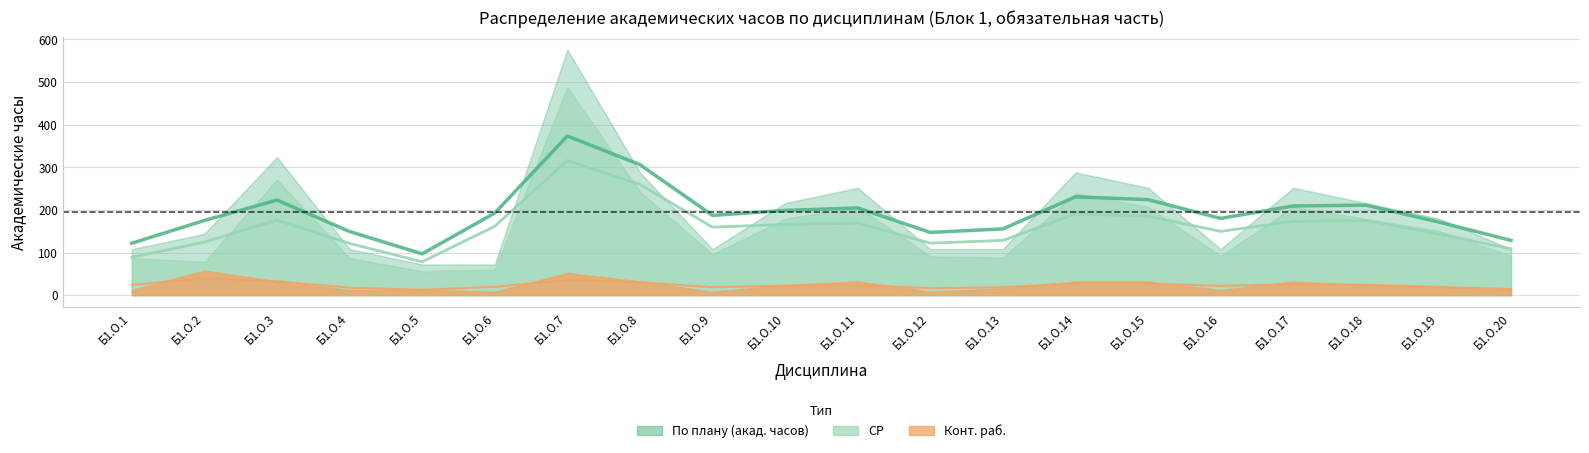

Is the value of Конт. раб. at Б1.О.17 greater than the value of СР at Б1.О.15?

No